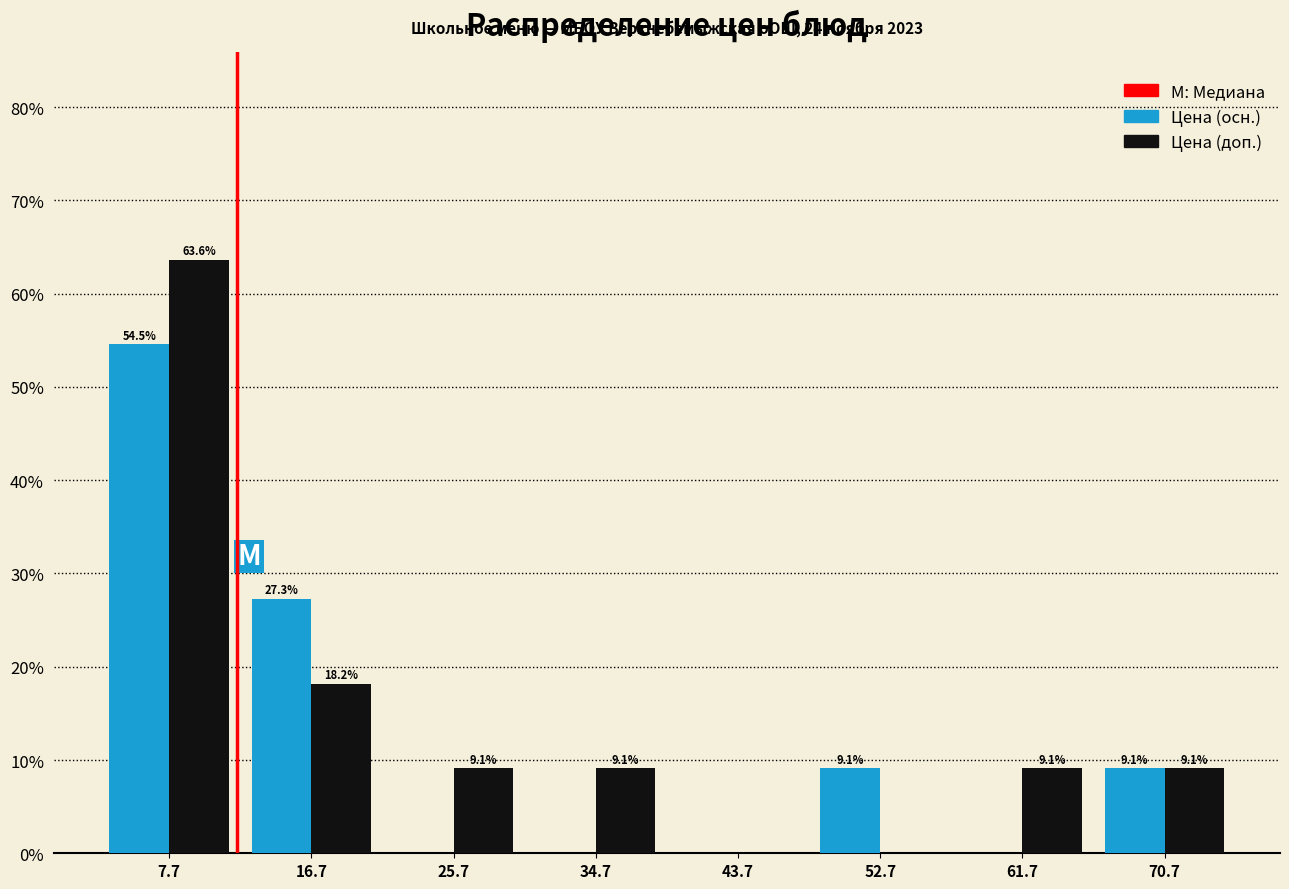

In the Цена (доп.) series, which range on the x-axis has the tallest bar?

3 to 12